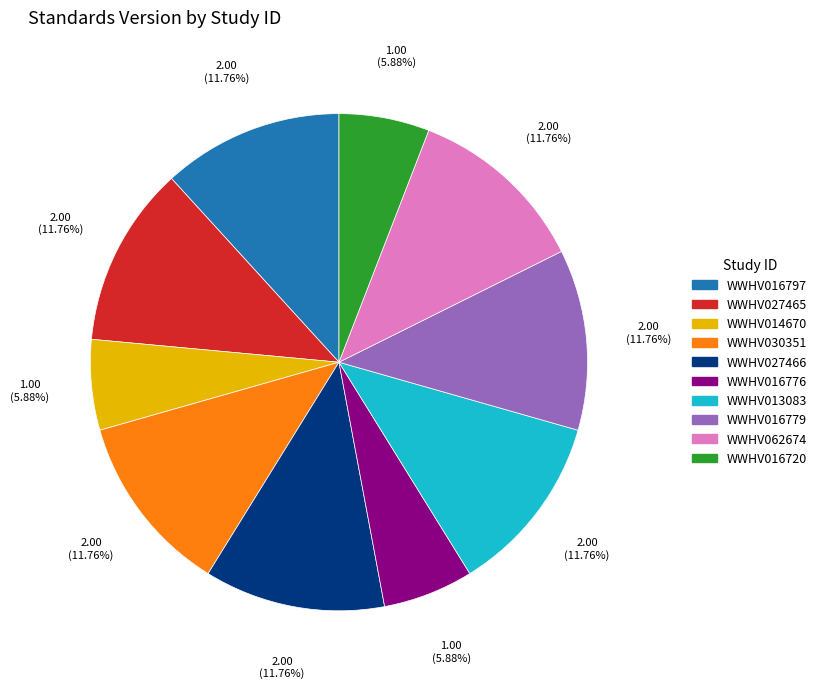

What portion of the pie excludes WWHV027466?

88.2%